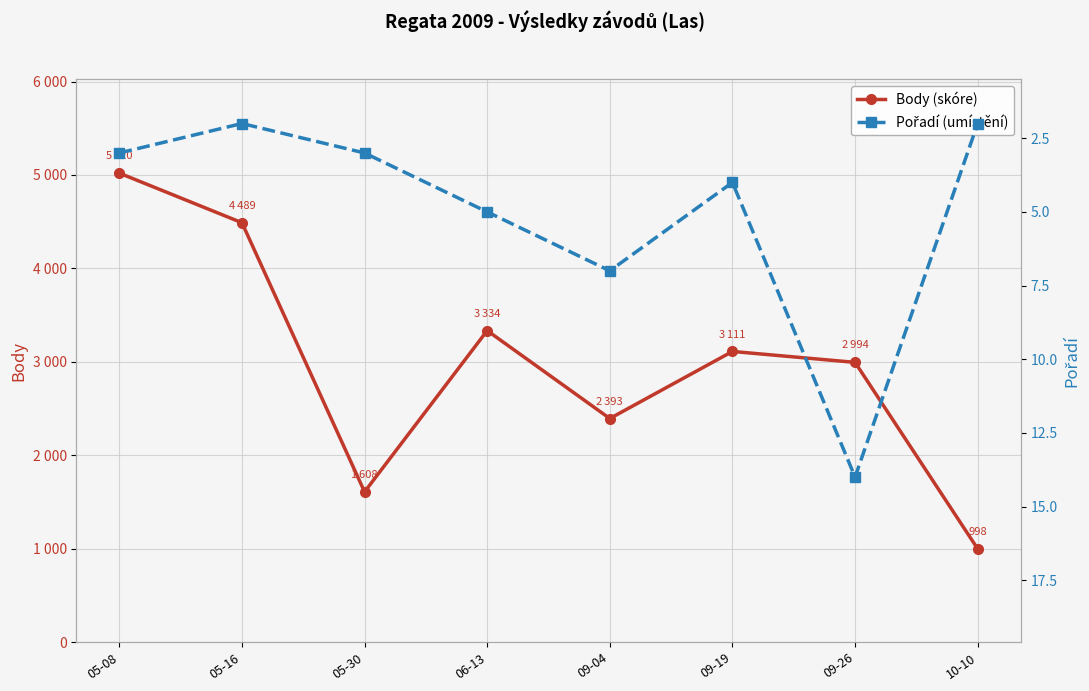

At which category does the chart reach its minimum across all series?

05-16